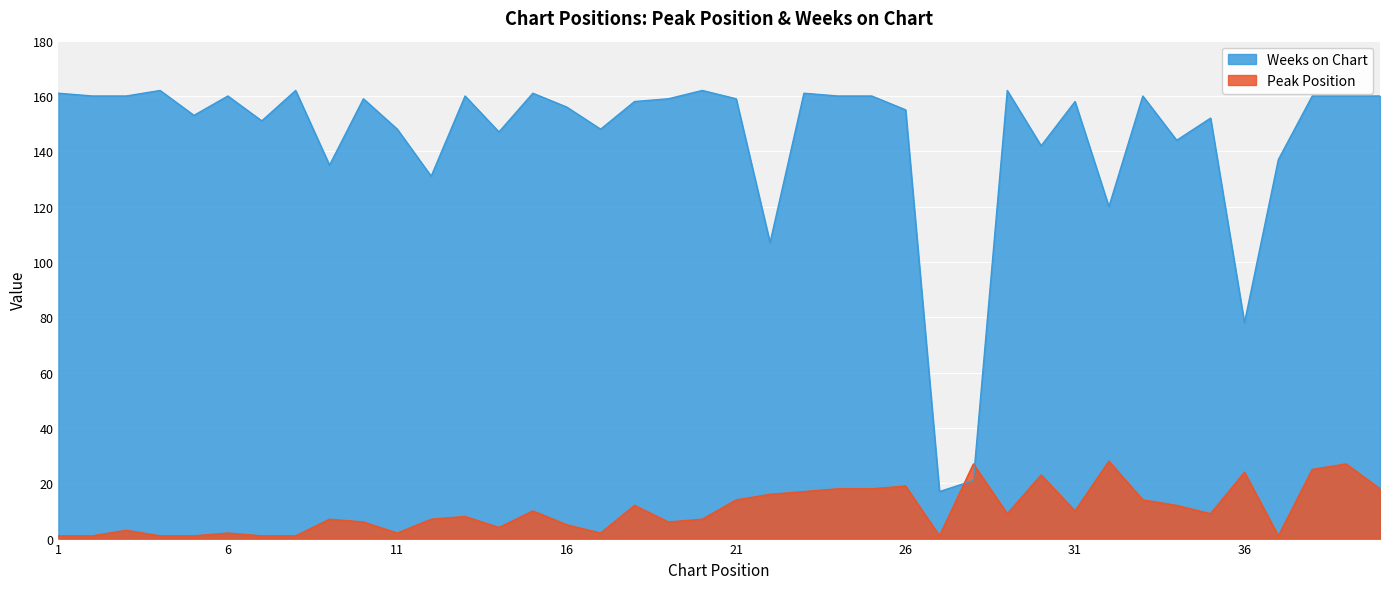

What is the average value of the Weeks on Chart series?

144